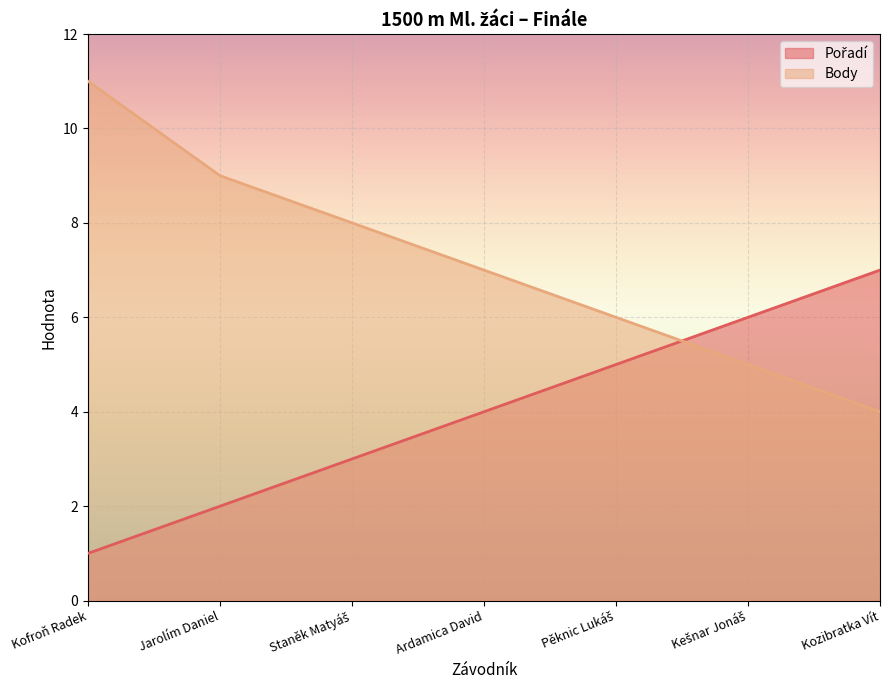

List the labels in order of Pořadí value, smallest first.

Kofroň Radek, Jarolím Daniel, Staněk Matyáš, Ardamica David, Pěknic Lukáš, Kešnar Jonáš, Kozibratka Vít